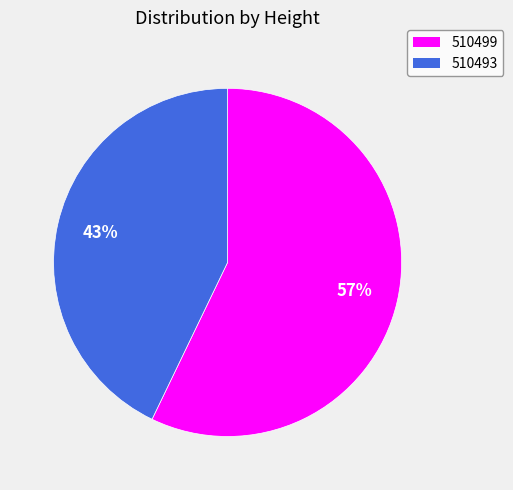

Is it true that 510493 is 31% of the pie?

False